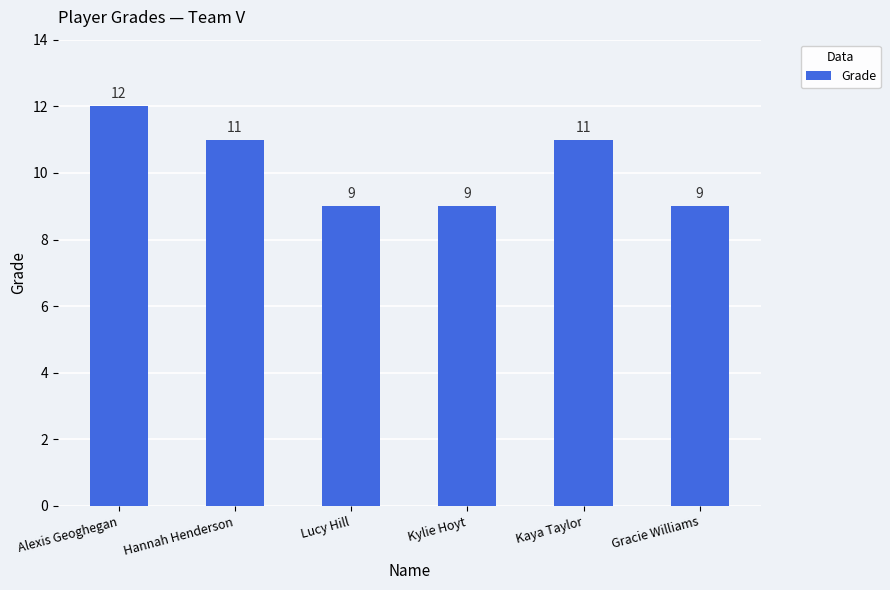

Count the number of categories in the chart.

6